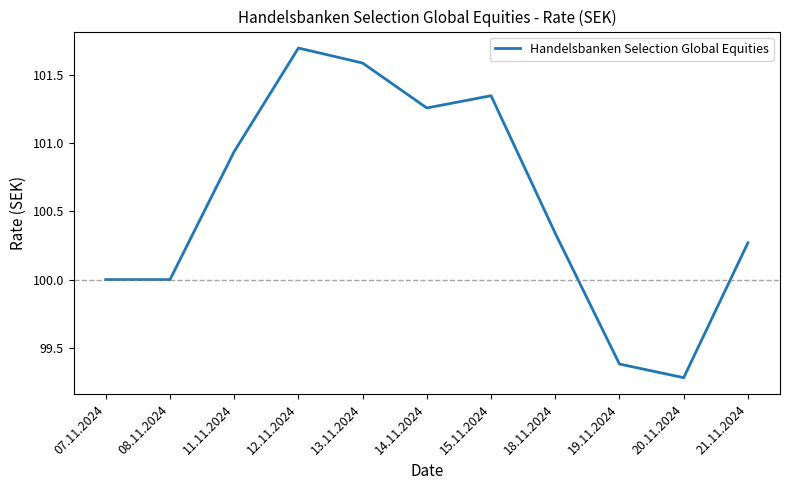

How many lines are shown in the chart?

1